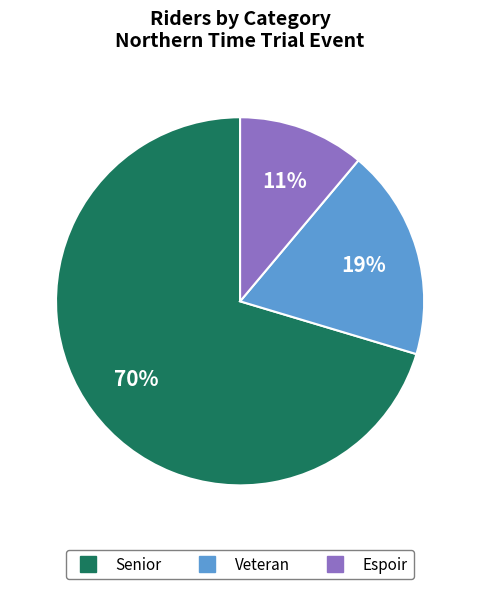

To the nearest percent, what is the difference between the largest and smallest slice percentages?

59%